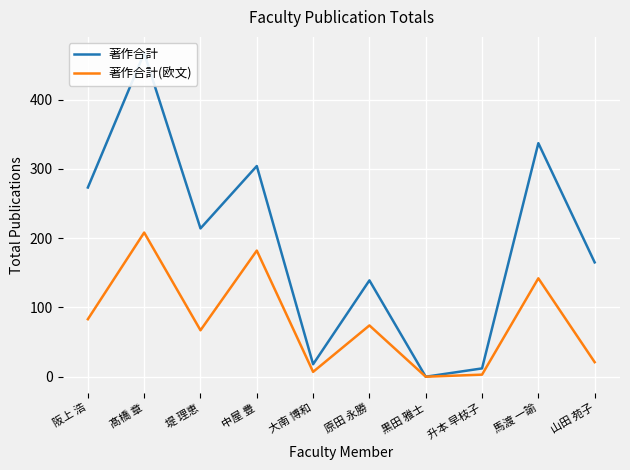

In 著作合計(欧文), how many points are lower than both neighbors (excluding endpoints)?

3